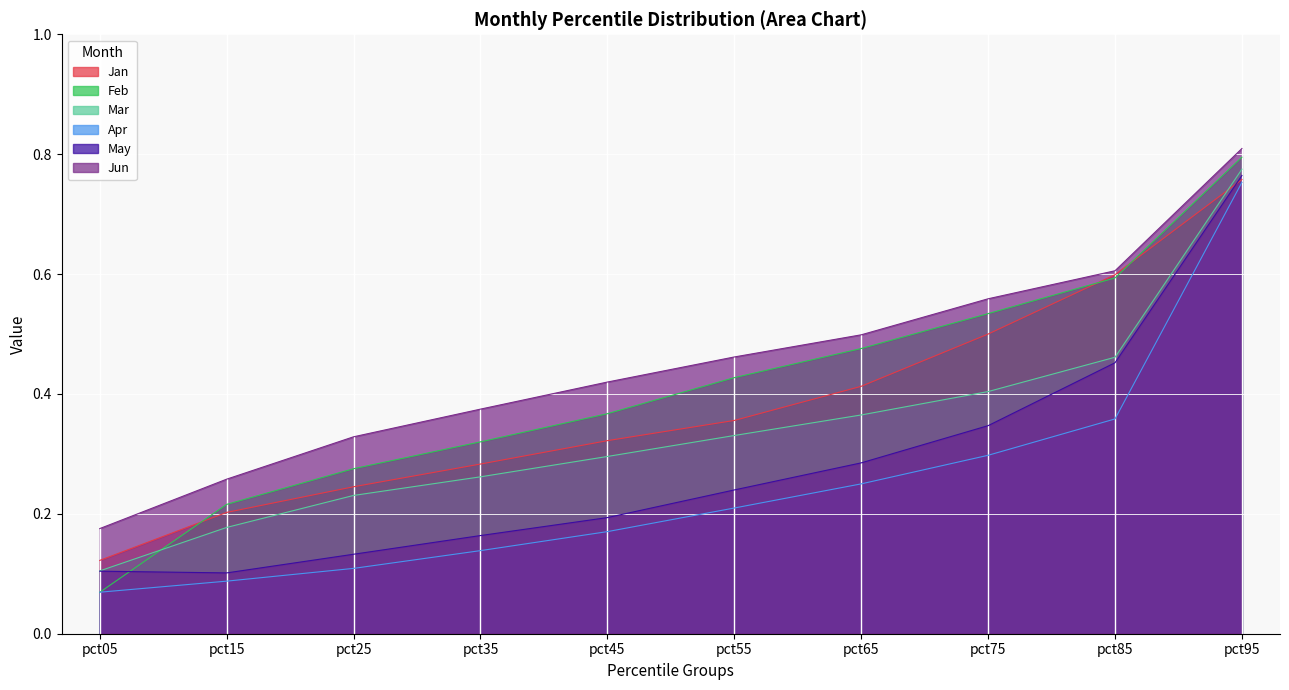

Which series has the largest total across all categories?

Jun